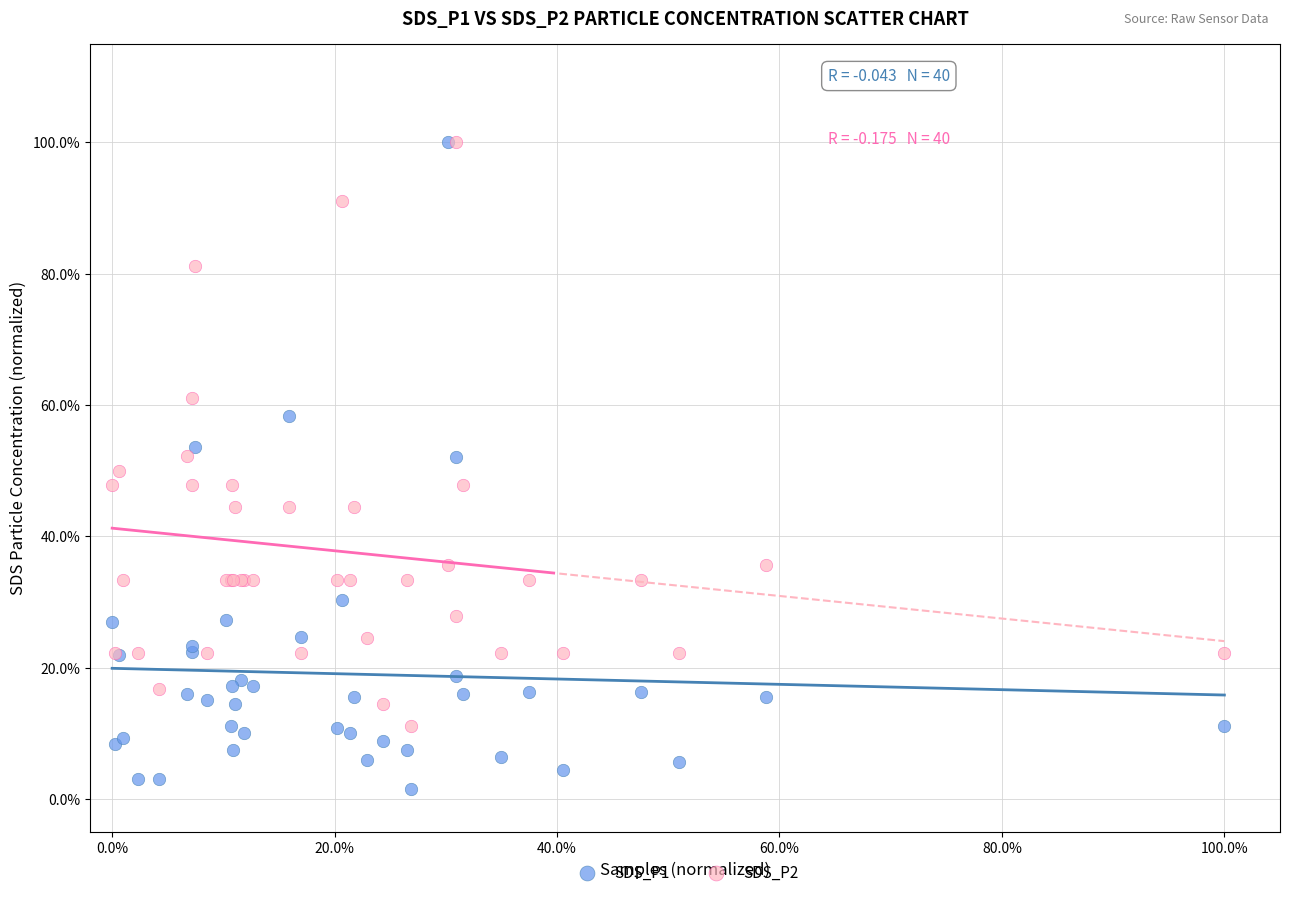

What are all the series names shown in the legend?

SDS_P1, SDS_P2